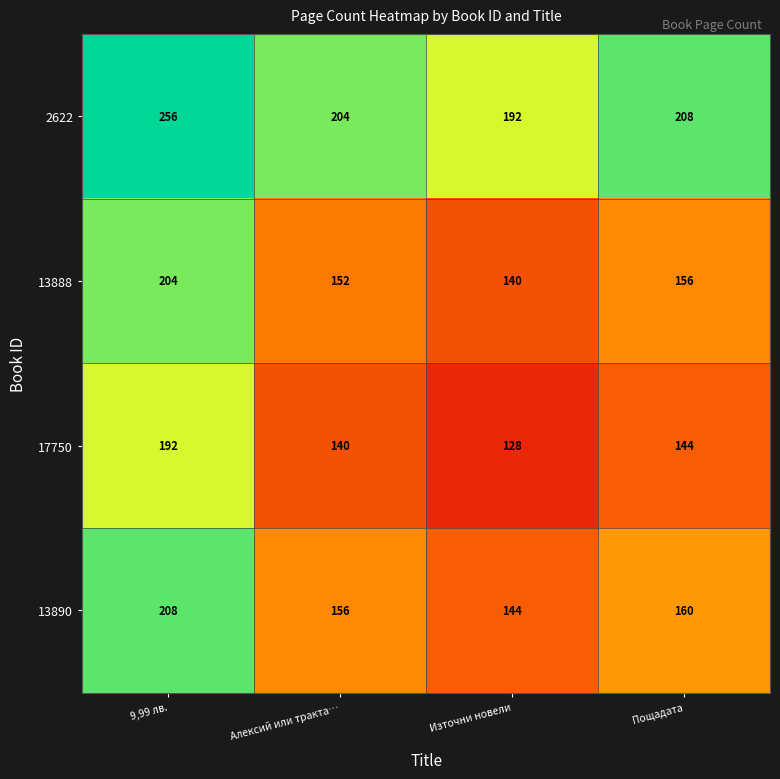

What is the sum of the 2622 values at 9,99 лв. and Източни новели?

448